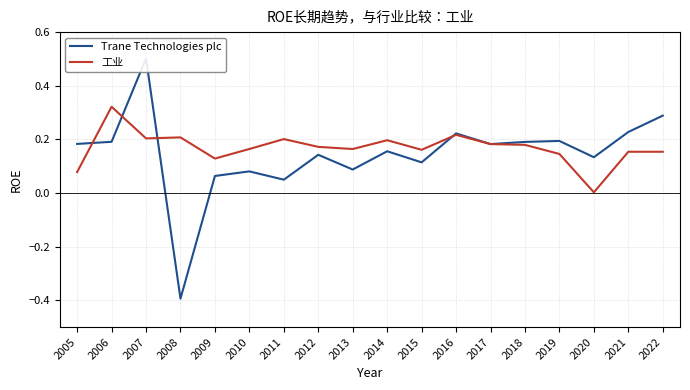

After their last crossing, which series has the higher values: 工业 or Trane Technologies plc?

Trane Technologies plc